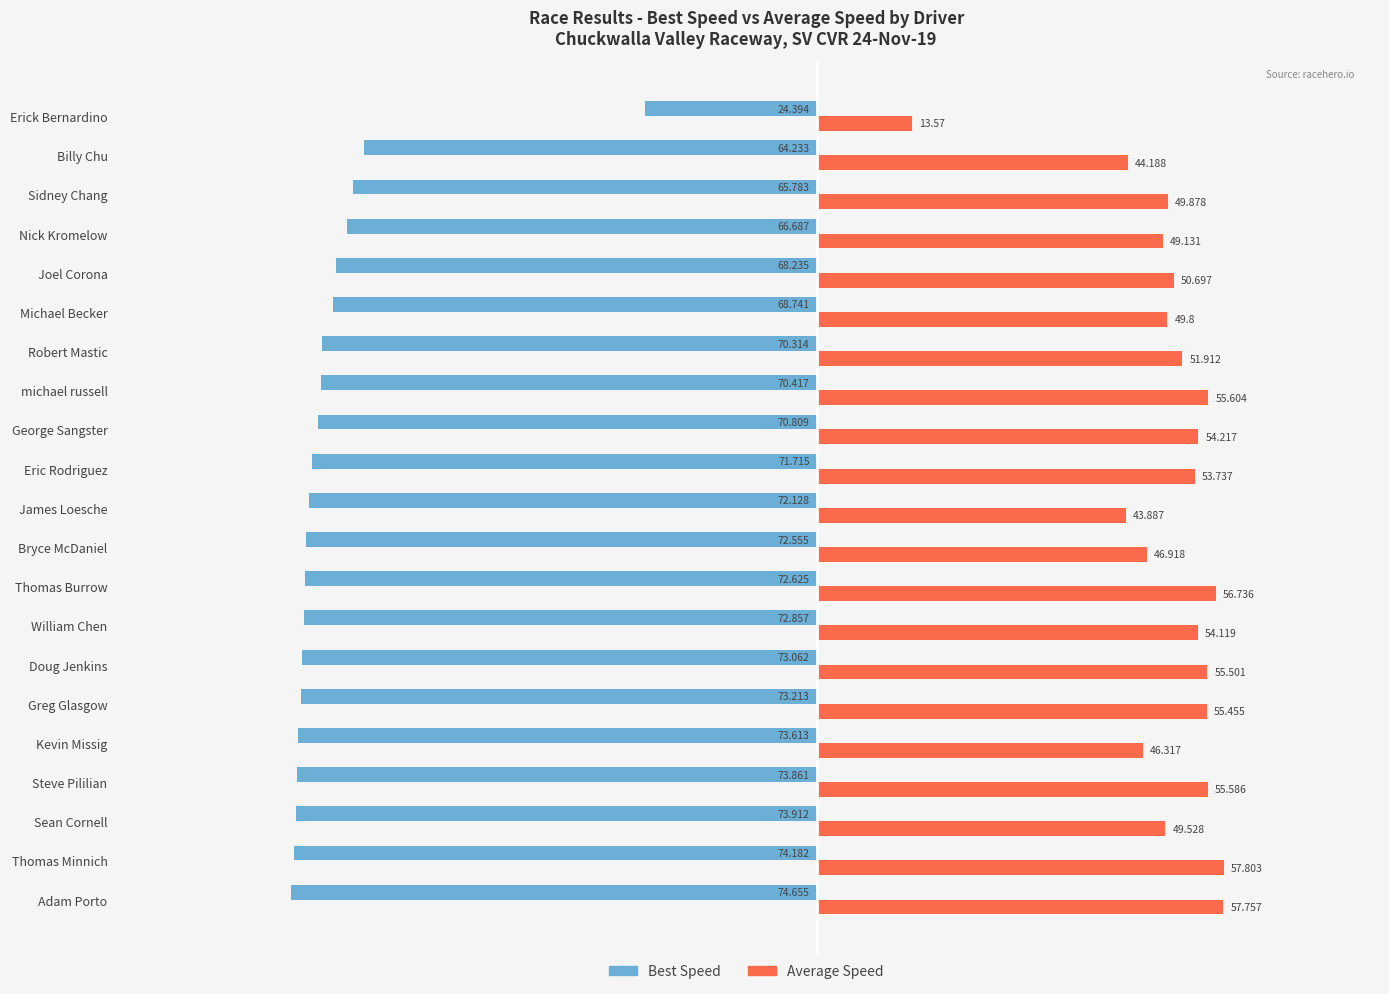

List the series in order of their peak value, lowest first.

Best Speed, Average Speed